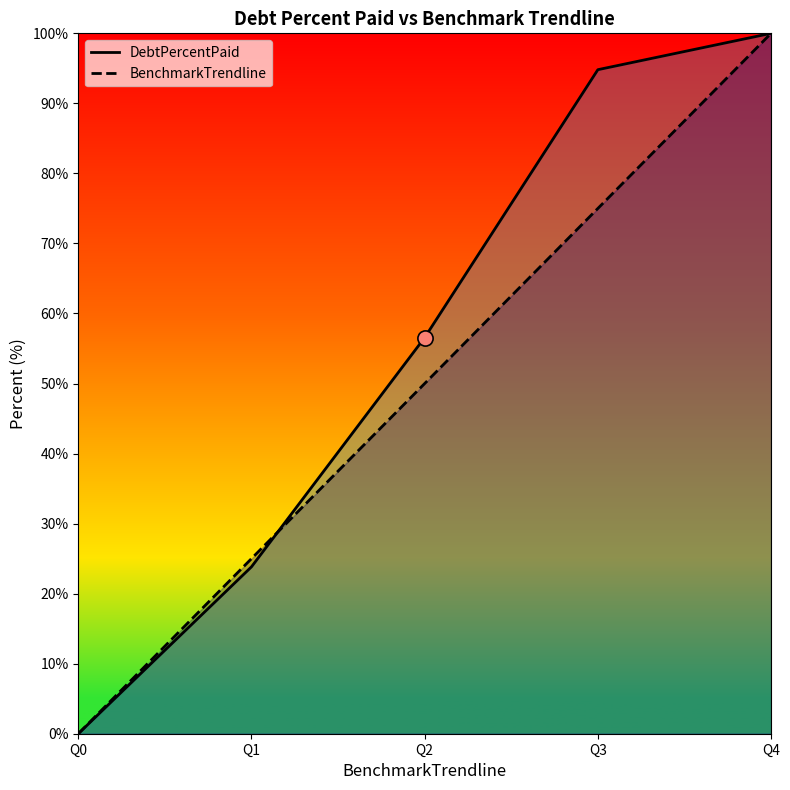

Which series contains the lowest Y value?

DebtPercentPaid